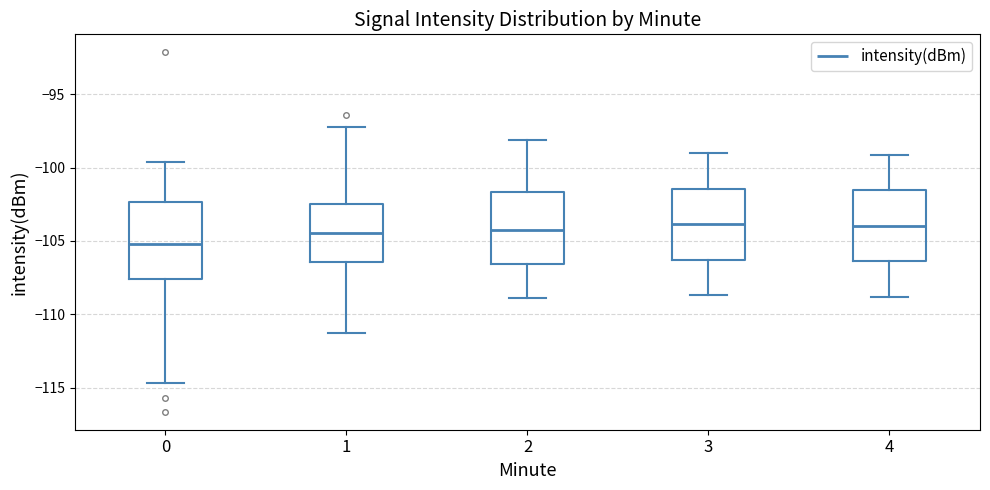

Reading left to right, transcribe this box plot: for each box, give where its median line is, the range the box spans, and where its two whiskers end, as read against the y-axis. The values are not printed on the chart, so give them approximately, as read against the axis.

0: median -105.0, box -107.5 to -102.5, whiskers -114.5 to -99.5
1: median -104.5, box -106.5 to -102.5, whiskers -111.5 to -97.0
2: median -104.0, box -106.5 to -101.5, whiskers -109.0 to -98.0
3: median -104.0, box -106.5 to -101.5, whiskers -108.5 to -99.0
4: median -104.0, box -106.5 to -101.5, whiskers -109.0 to -99.0